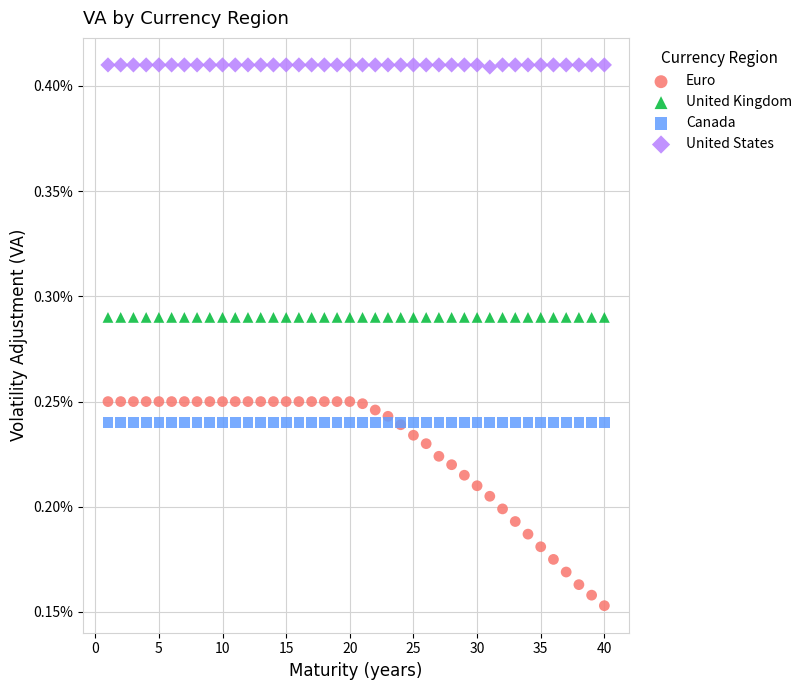

Which series has the largest Y range (max minus min)?

Euro